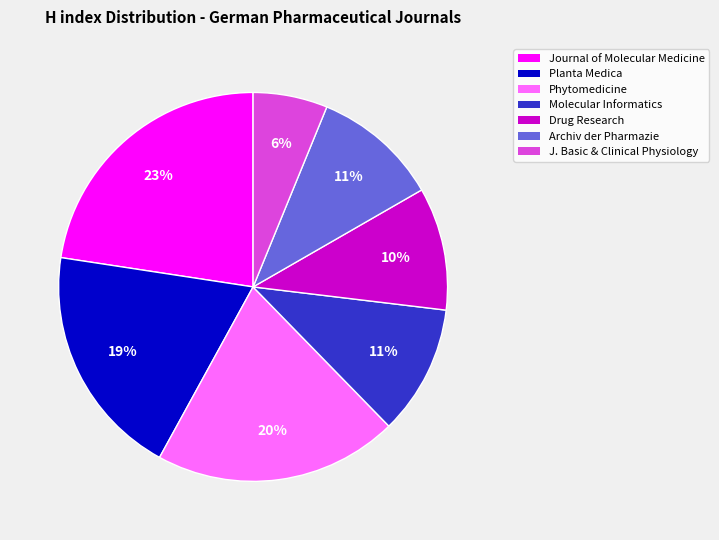

Count the number of slices in the pie.

7